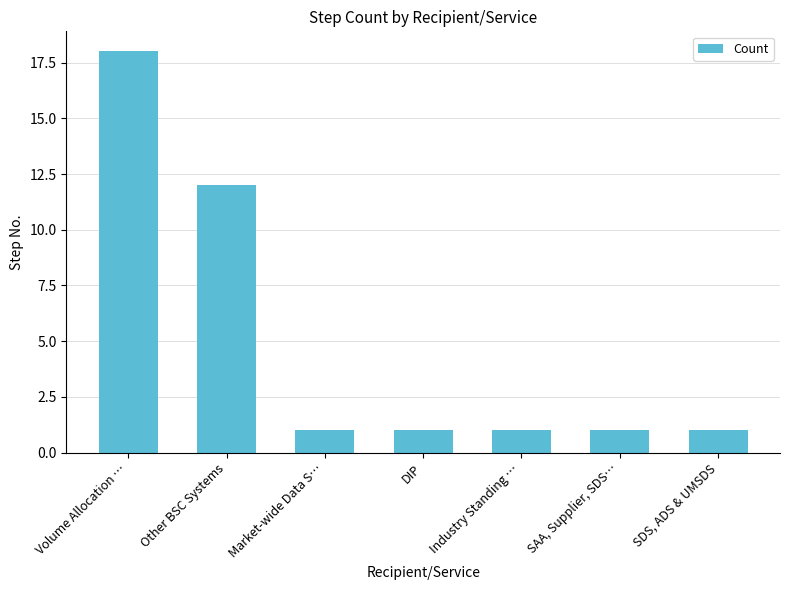

What is the average value?

5